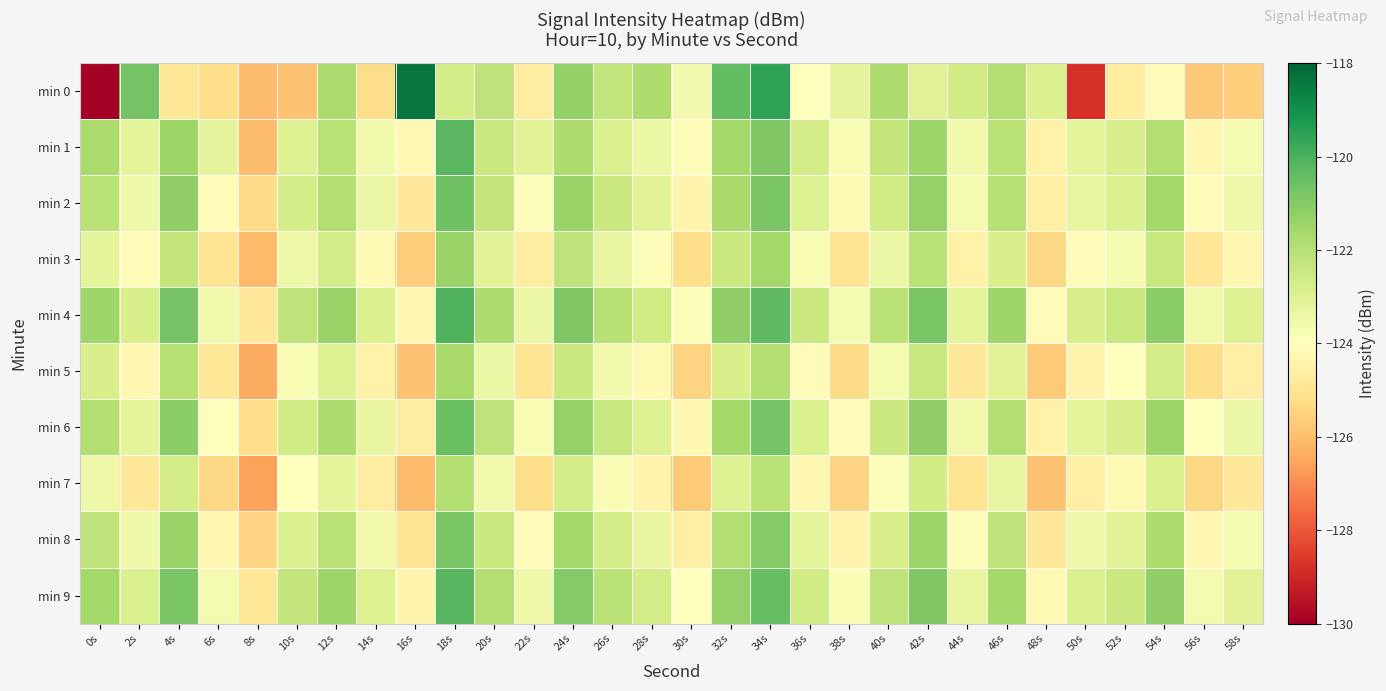

What is the maximum value shown in the chart?

-118.3